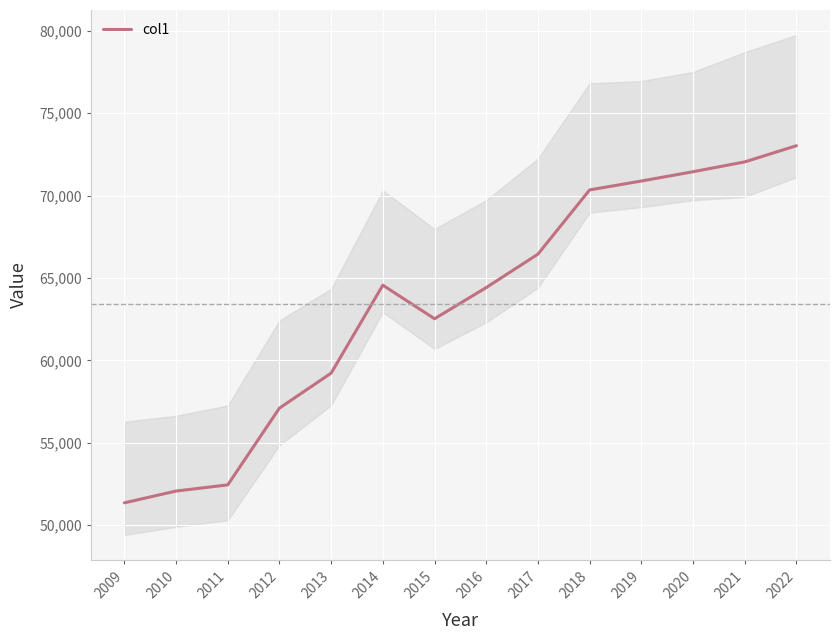

The chart shows a value of 72048 at 2021. True or false?

True